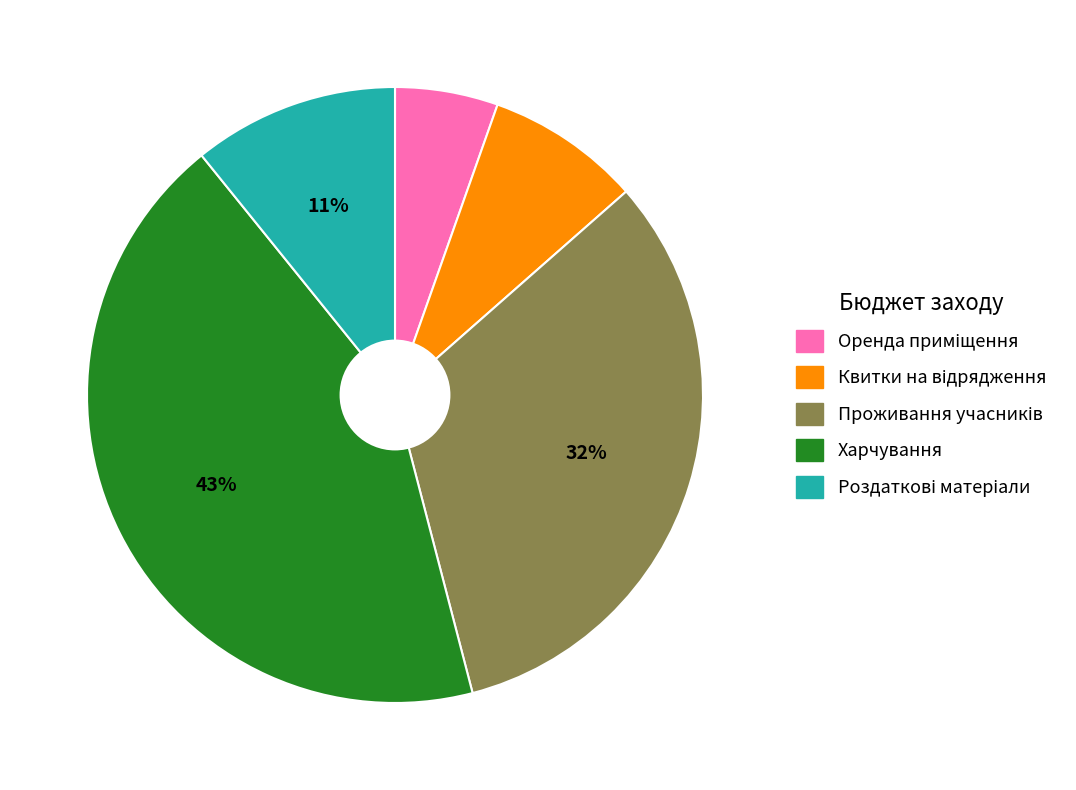

To the nearest percent, what is the average slice percentage?

20%